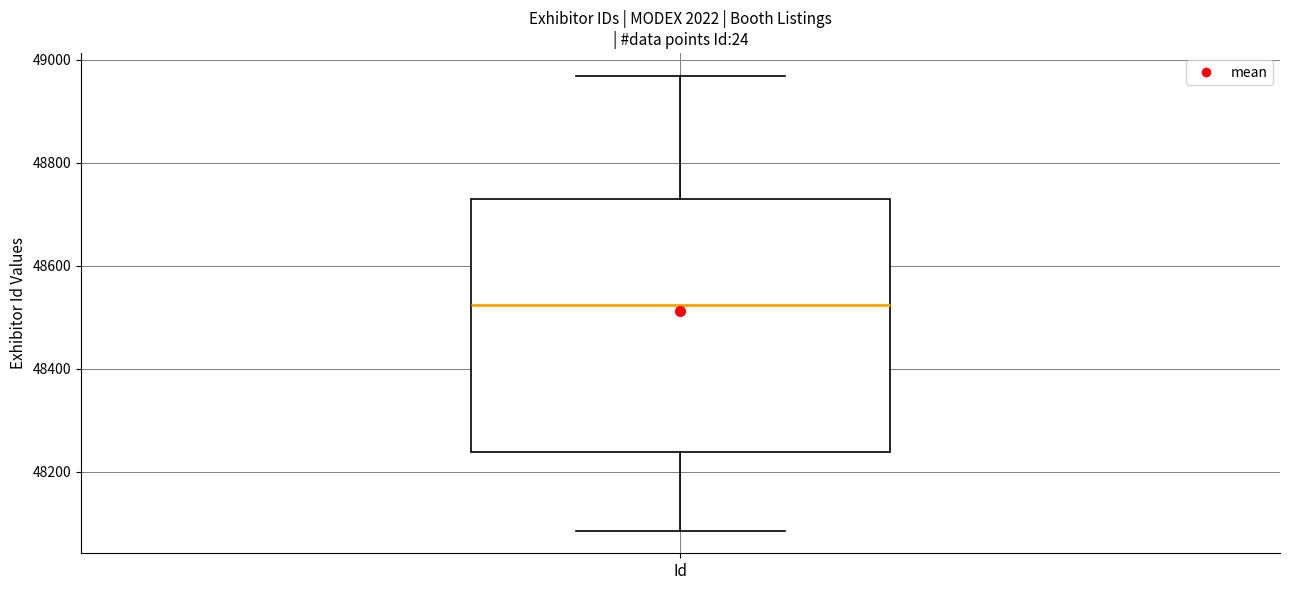

Transcribe this box plot: give where the median line is, the range the box spans, and where the two whiskers end, as read against the y-axis. The values are not printed on the chart, so give them approximately, as read against the axis.

median 48520, box 48240 to 48720, whiskers 48080 to 48960